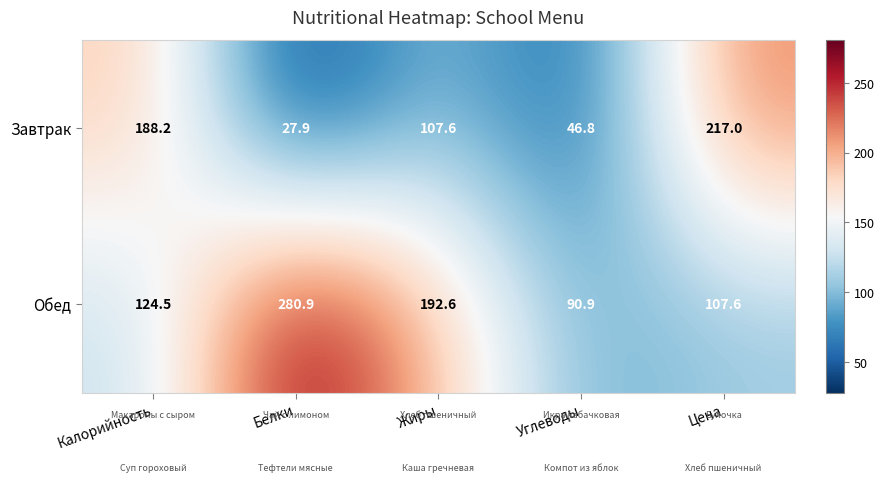

At Жиры, list the series in order from smallest to largest.

Завтрак, Обед